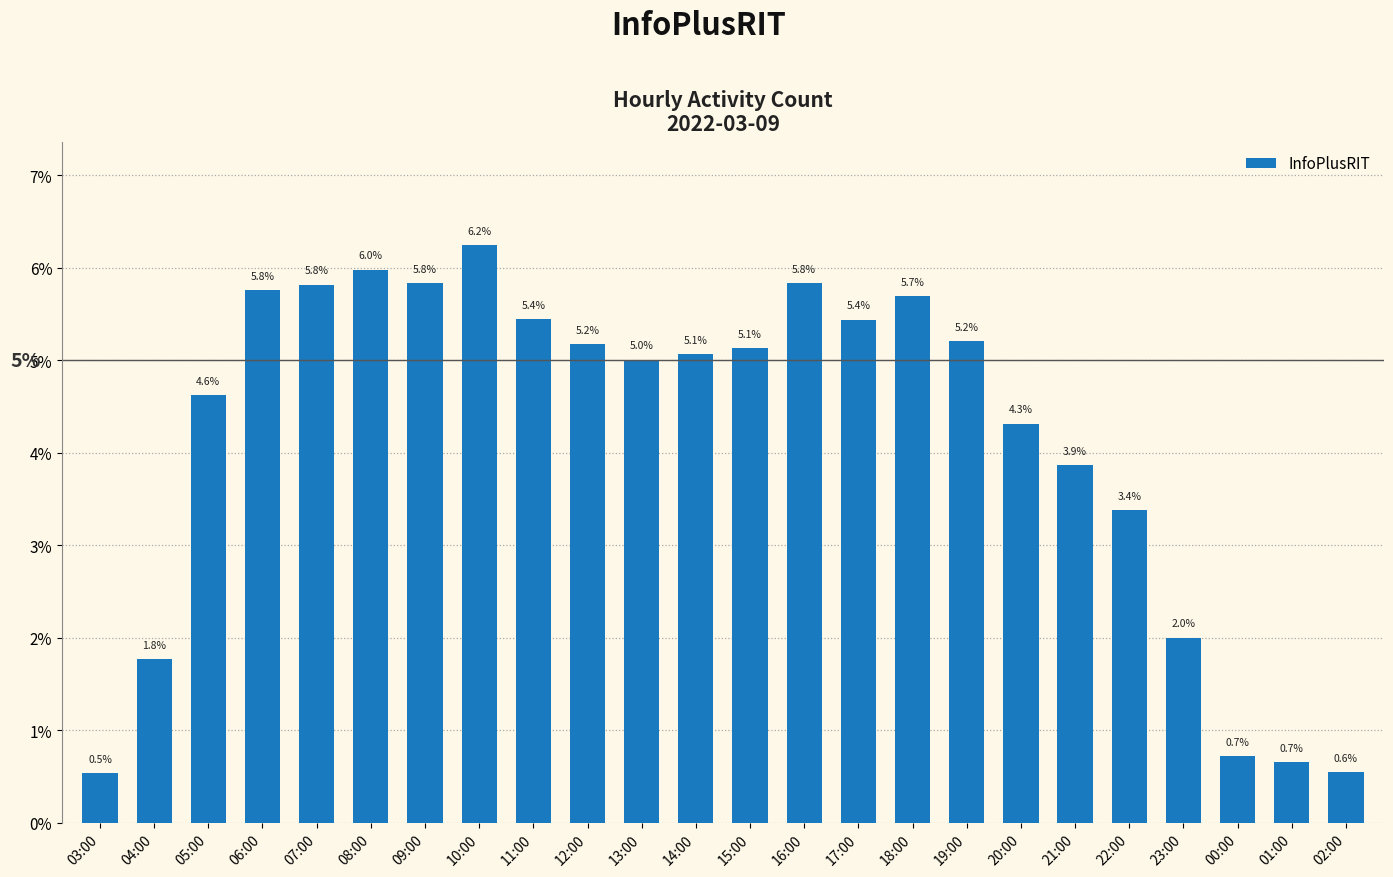

What is the label of the 9th bar from the right?

18:00